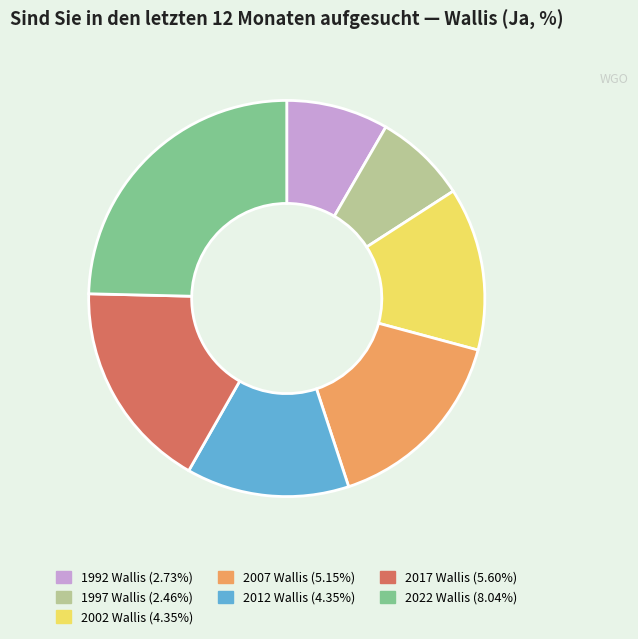

Count the number of slices in the pie.

7